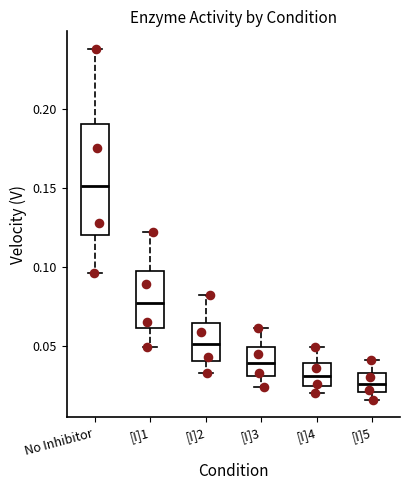

Which box's median line is the highest?

No Inhibitor